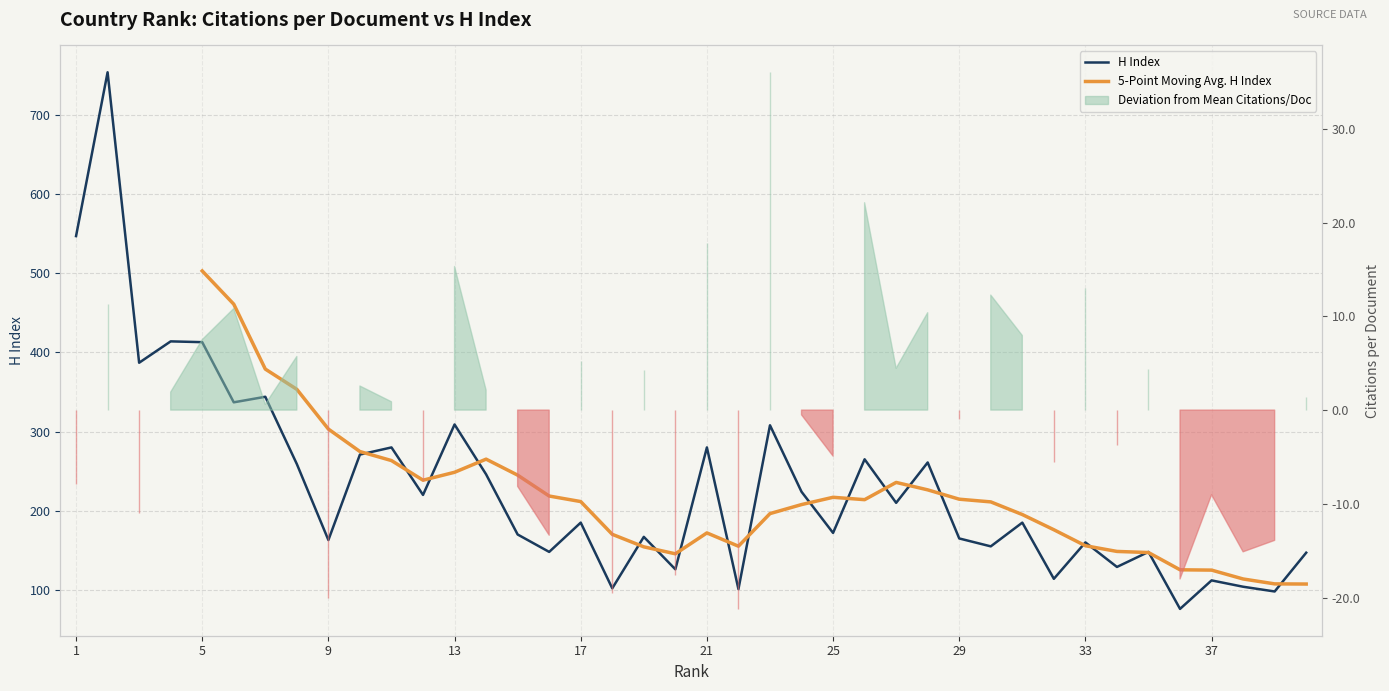

Rank the categories by value from lowest to highest.

36, 39, 22, 18, 38, 37, 32, 20, 34, 40, 16, 35, 30, 33, 9, 29, 19, 15, 25, 17, 31, 27, 12, 24, 14, 8, 28, 26, 10, 11, 21, 23, 13, 6, 7, 3, 5, 4, 1, 2